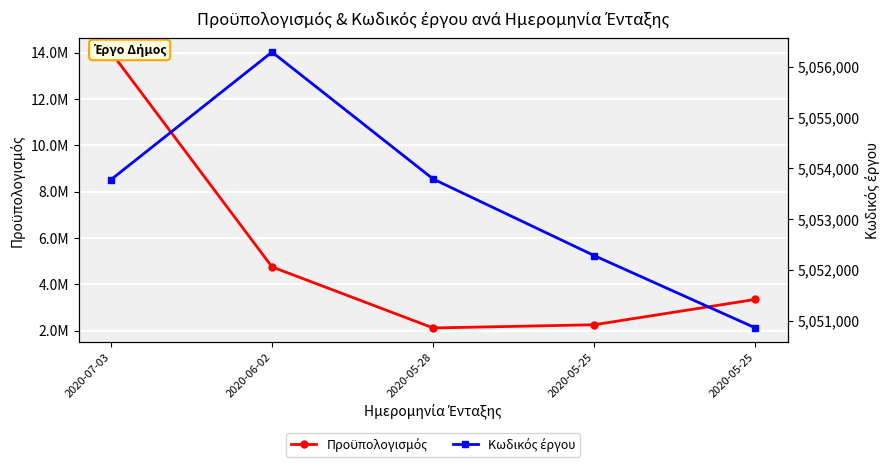

True or false: Προϋπολογισμός has a value of 2259923.6 at 2020-05-25.

True